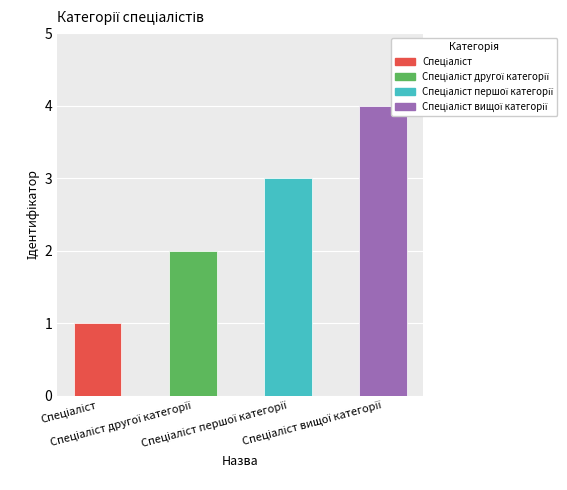

List the labels in order of value, smallest first.

Спеціаліст, Спеціаліст другої категорії, Спеціаліст першої категорії, Спеціаліст вищої категорії